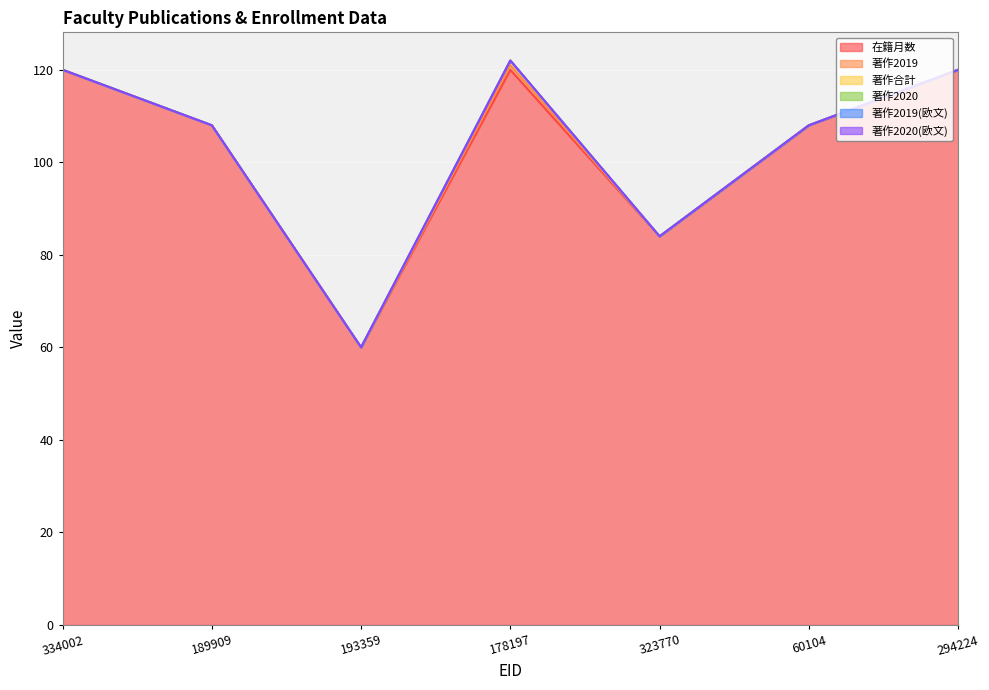

The 著作2020(欧文) series shows 0 at 178197. True or false?

True